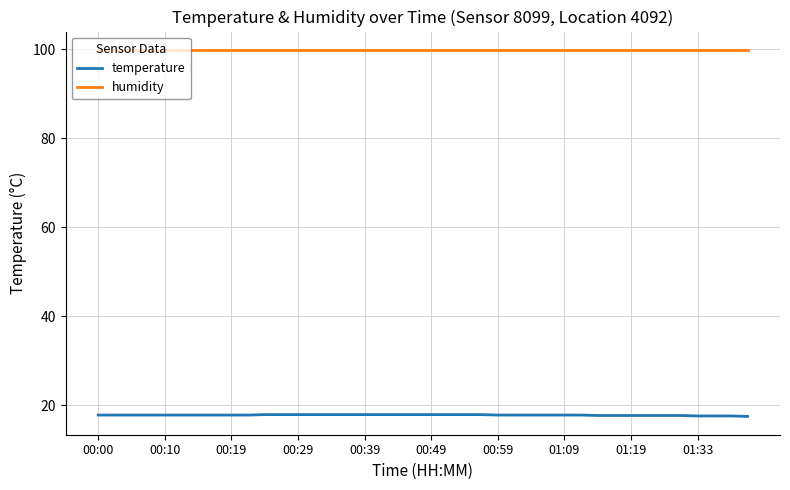

What is the minimum value shown in the chart?

17.5